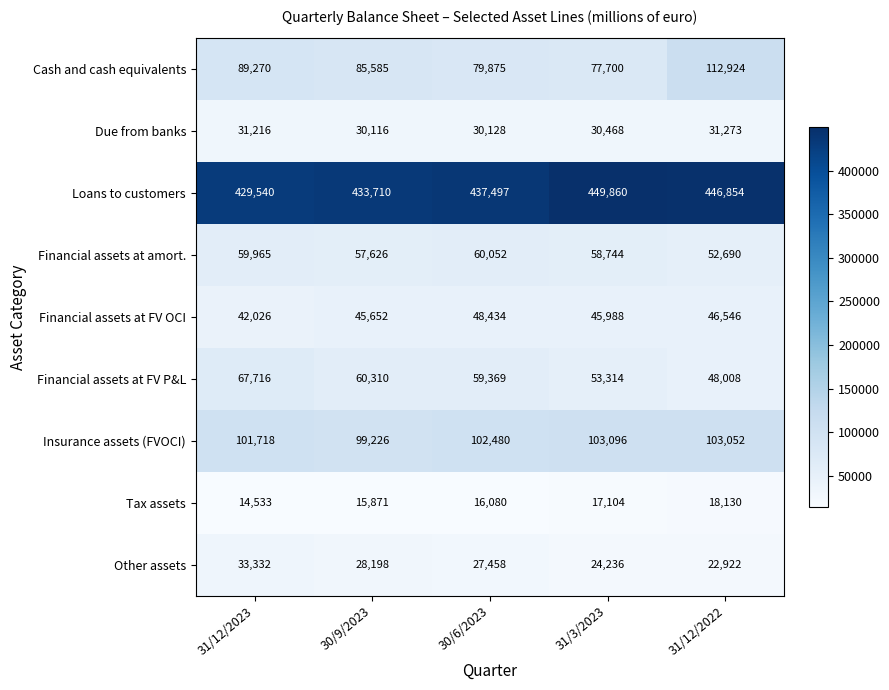

Is it true that Financial assets at FV P&L equals 90035 at 30/6/2023?

False